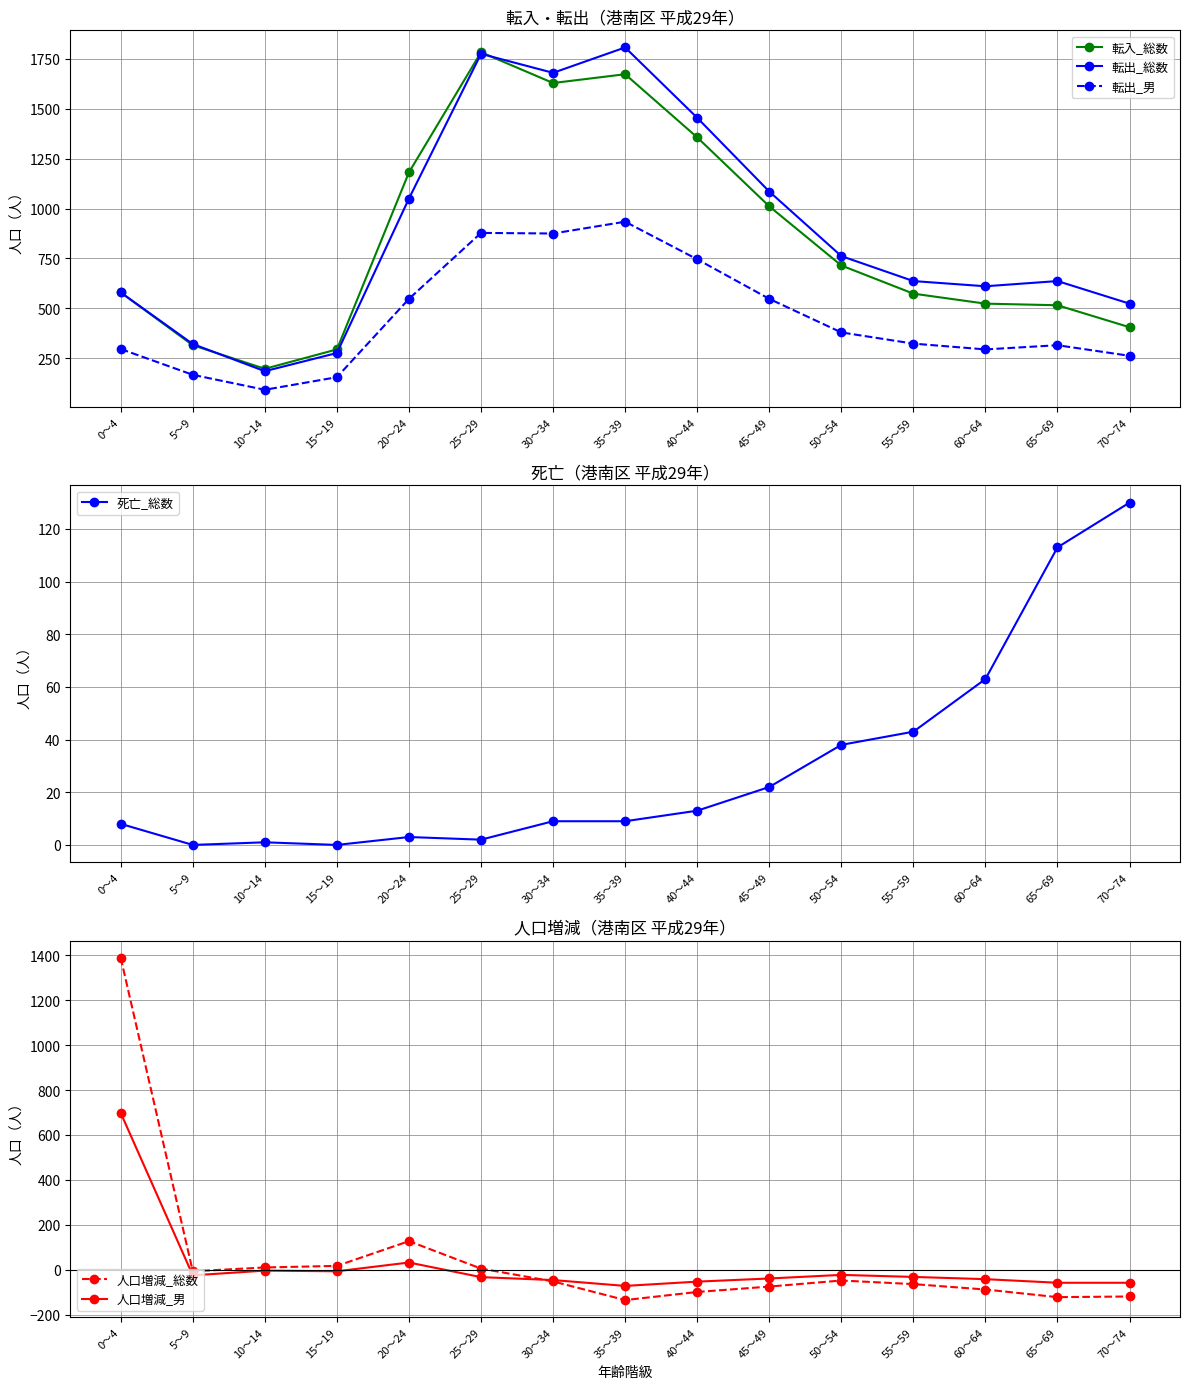

How many interior local peaks does the 転入_総数 series have?

2